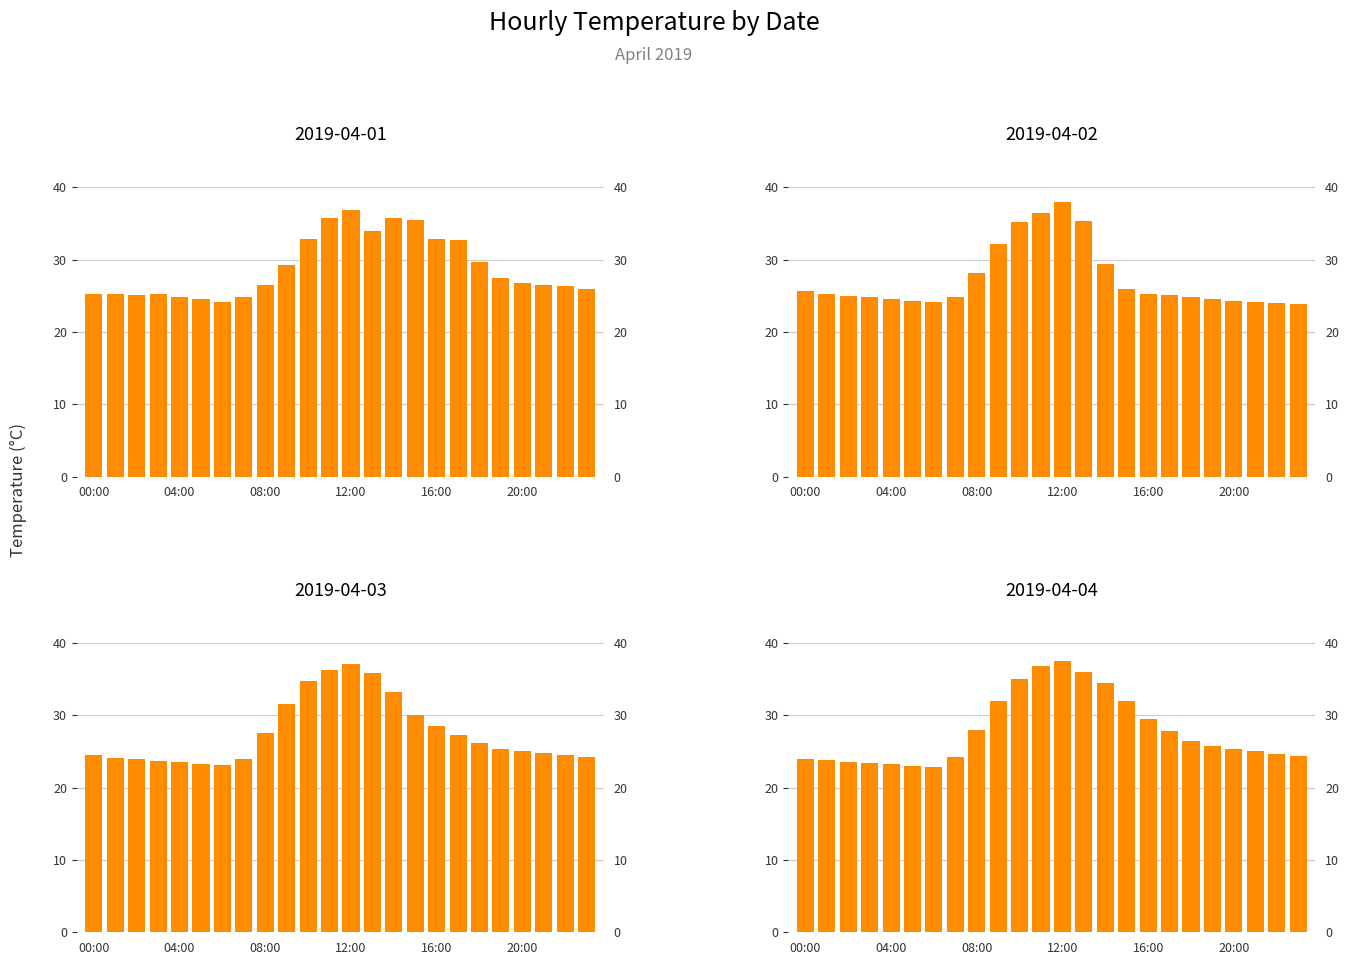

True or false: 2019-04-01 has a value of 32.9 at 16:00.

True